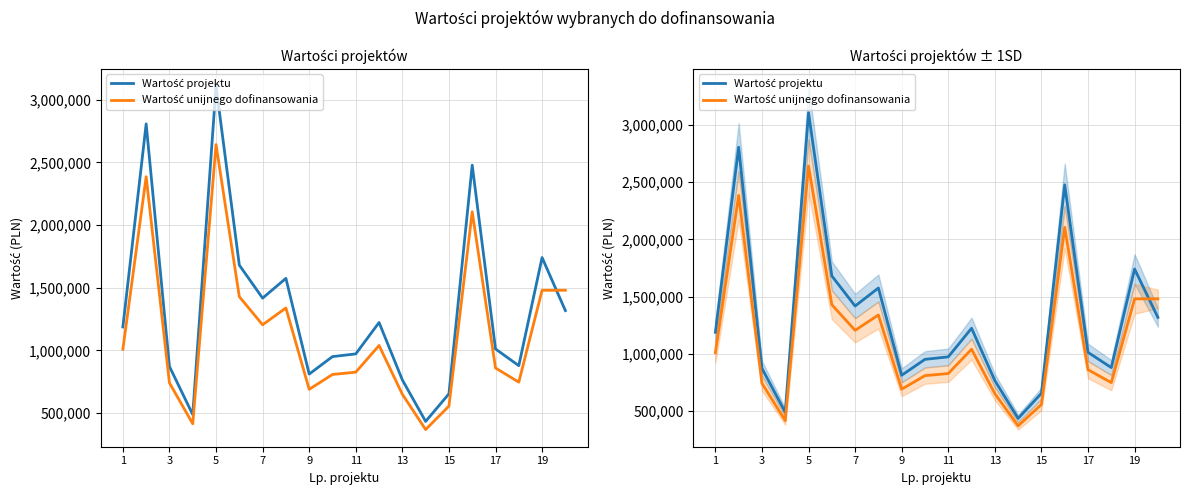

Rank the series by their maximum value, from highest to lowest.

Wartość projektu, Wartość unijnego dofinansowania